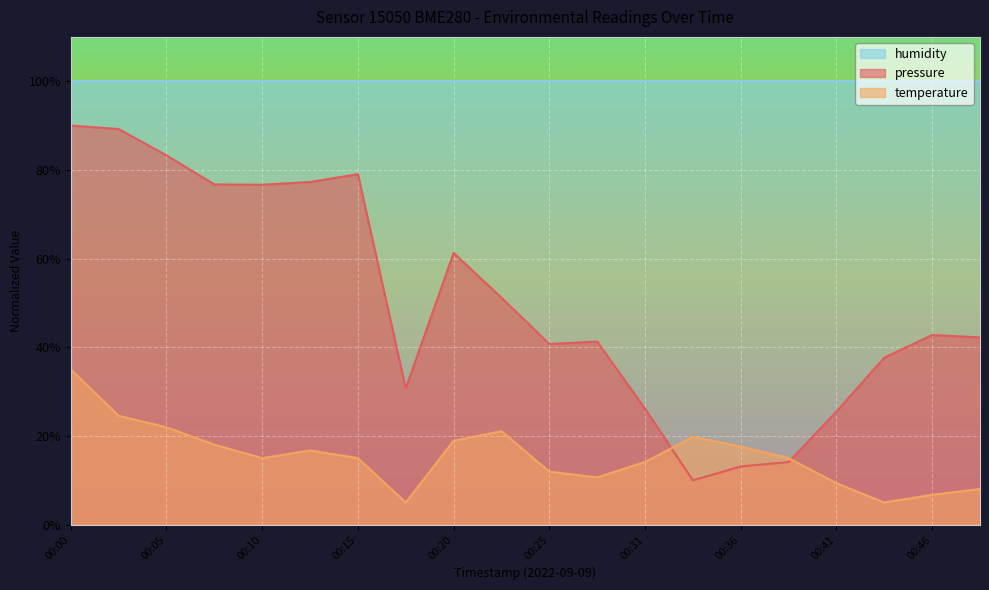

The value of temperature at 00:43 is 6.7. True or false?

False